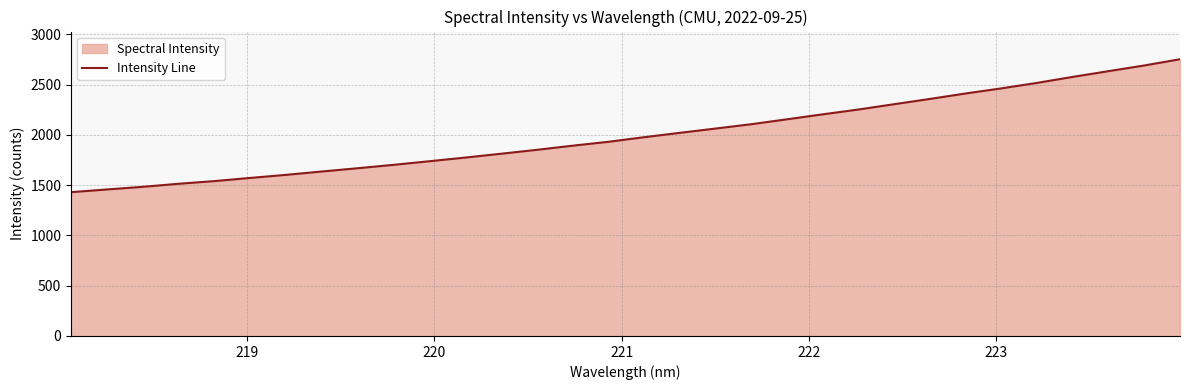

What is the maximum value shown in the chart?

2753.4